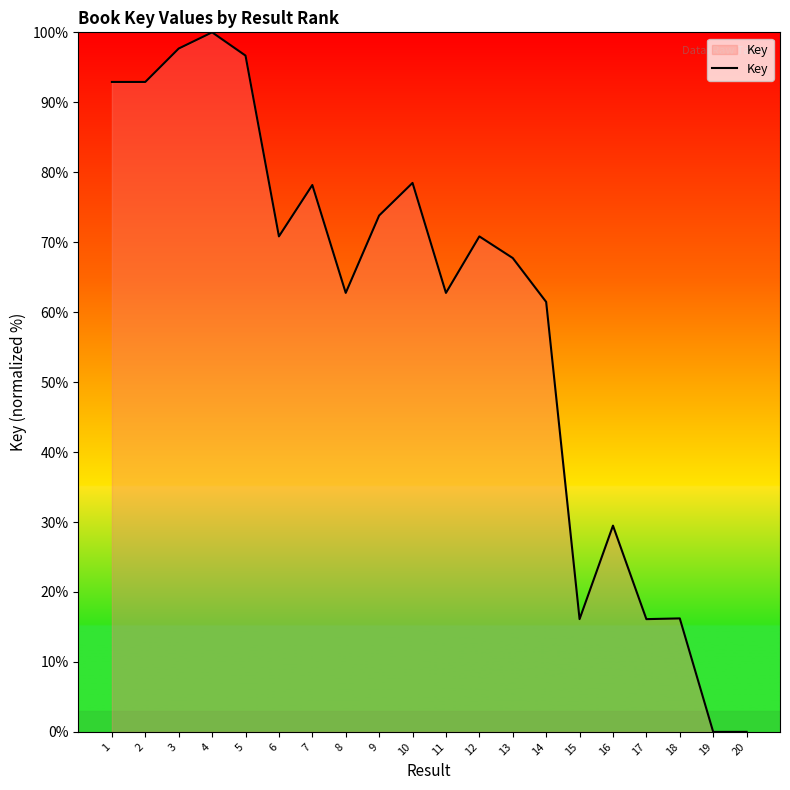

What is the maximum value shown in the chart?

100.0